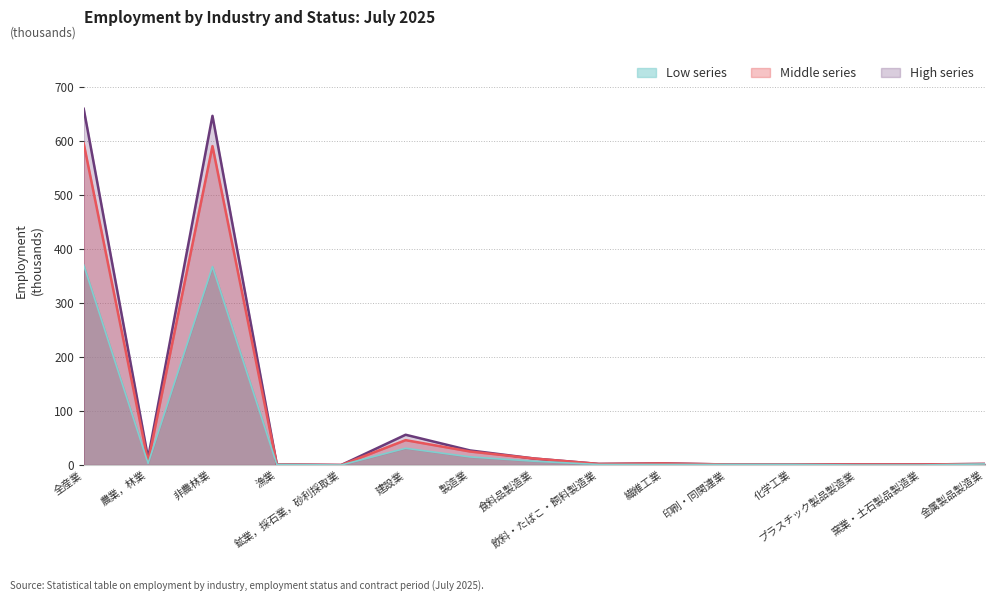

What is the maximum value shown in the chart?

659